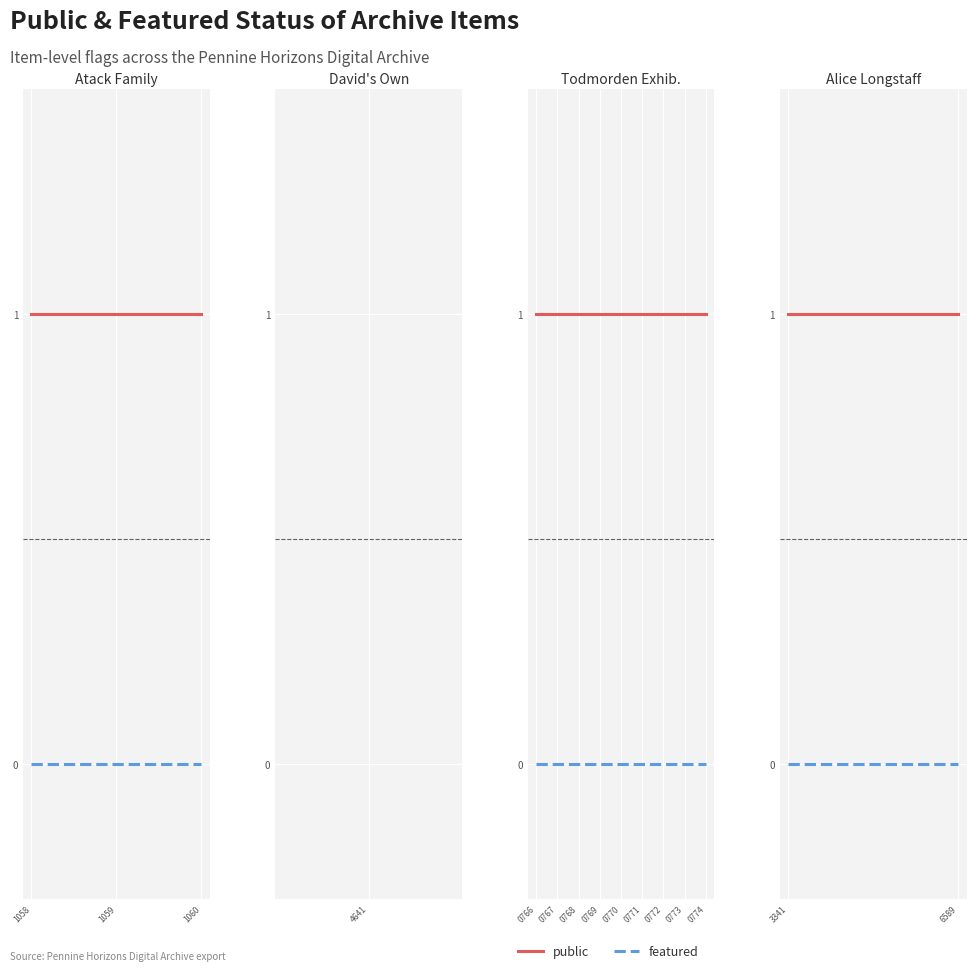

At which label is featured closest to 0?

3341